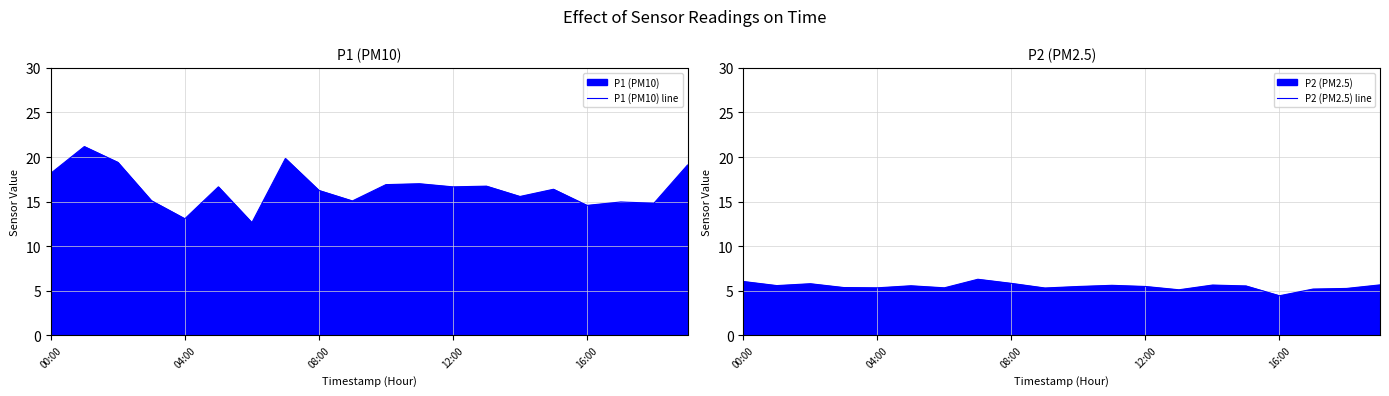

How many interior local valleys does the P1 (PM10) line series have?

7